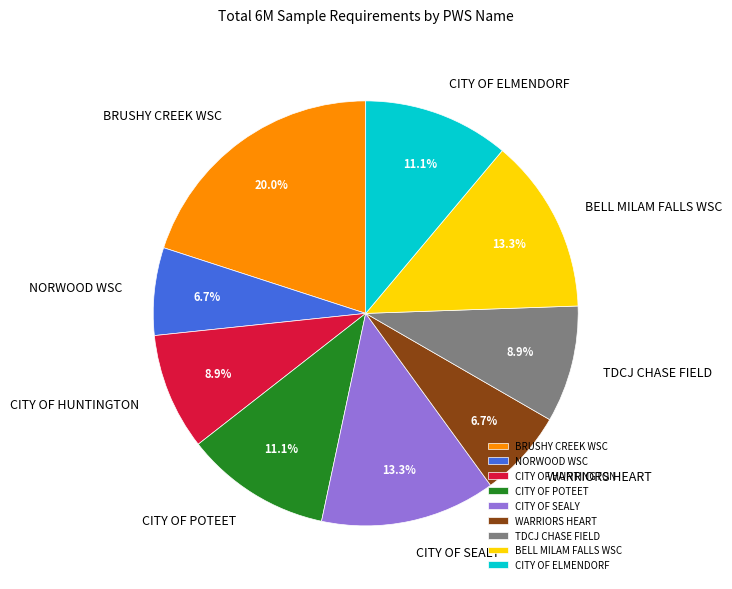

Which slice is the largest?

BRUSHY CREEK WSC